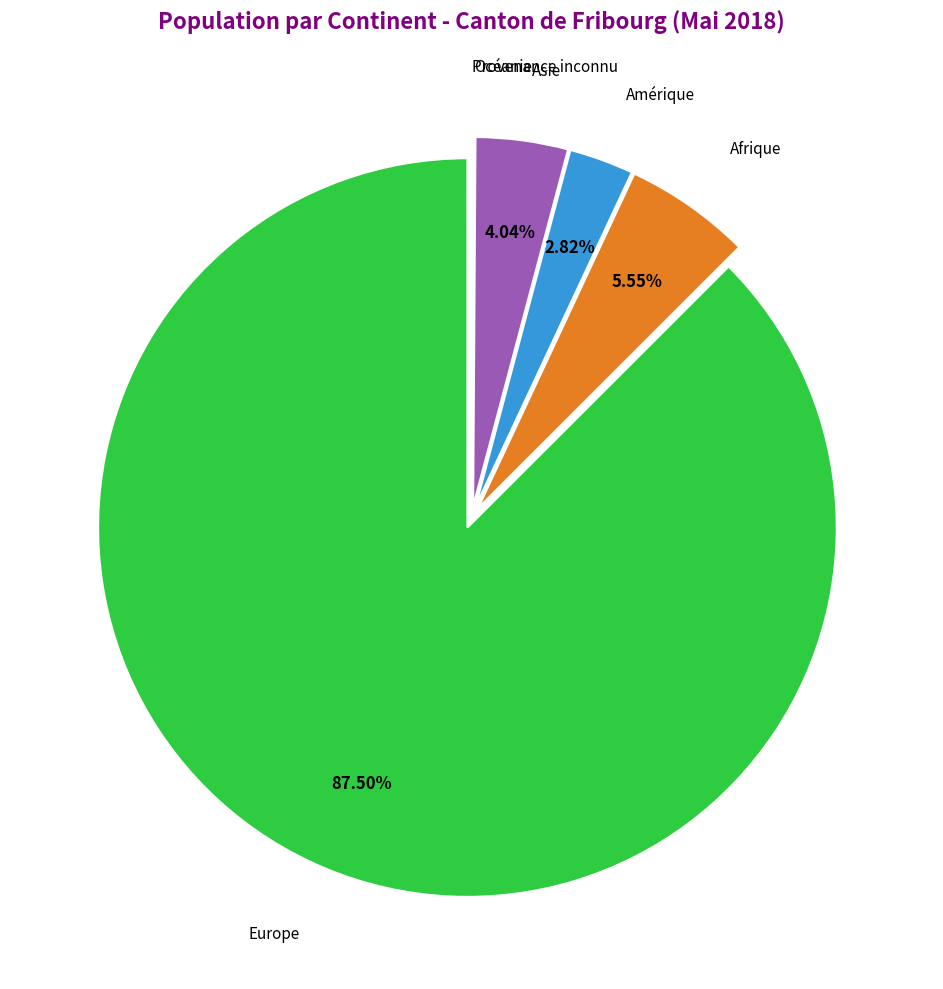

Count the number of slices in the pie.

6